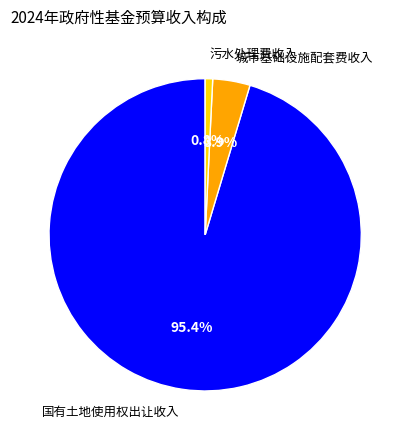

Between 城市基础设施配套费收入 and 污水处理费收入, which is larger?

城市基础设施配套费收入